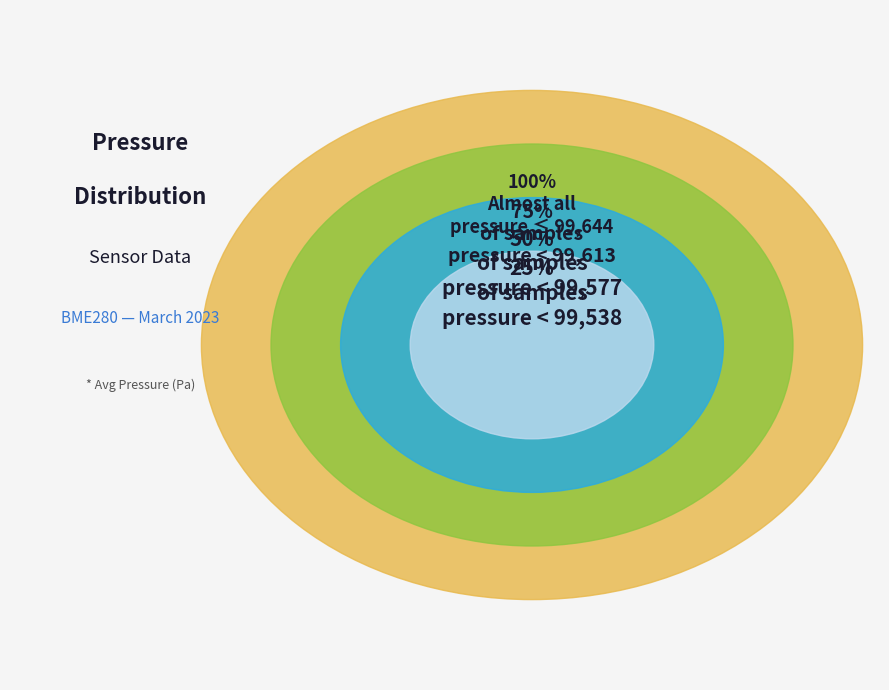

Is 20197 the majority of the pie?

No